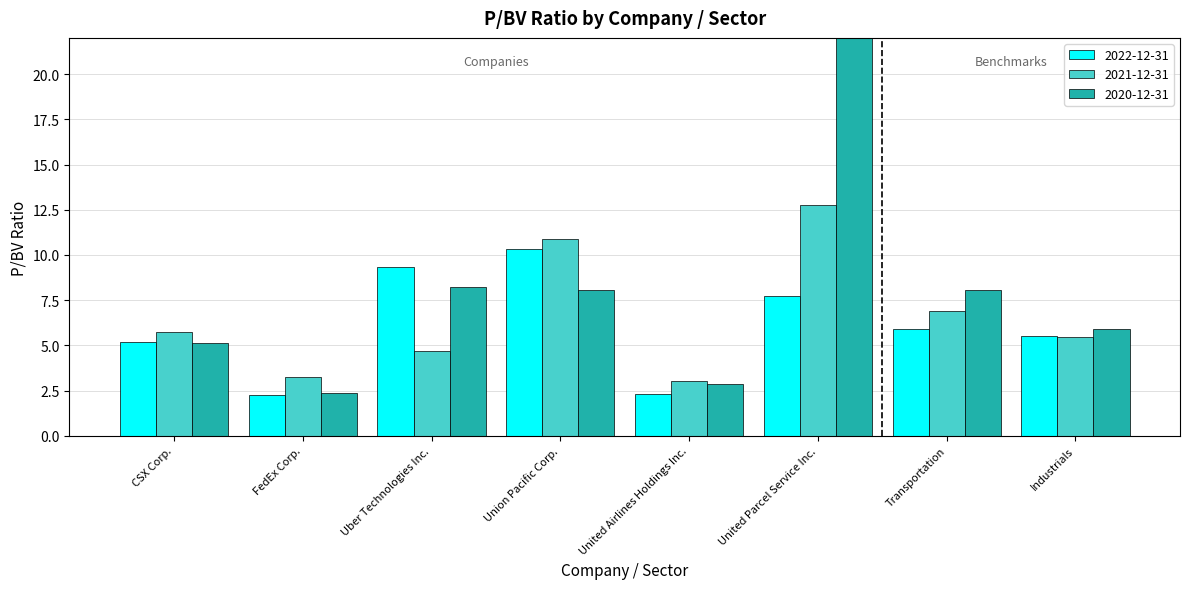

What is the minimum value for 2022-12-31?

2.3